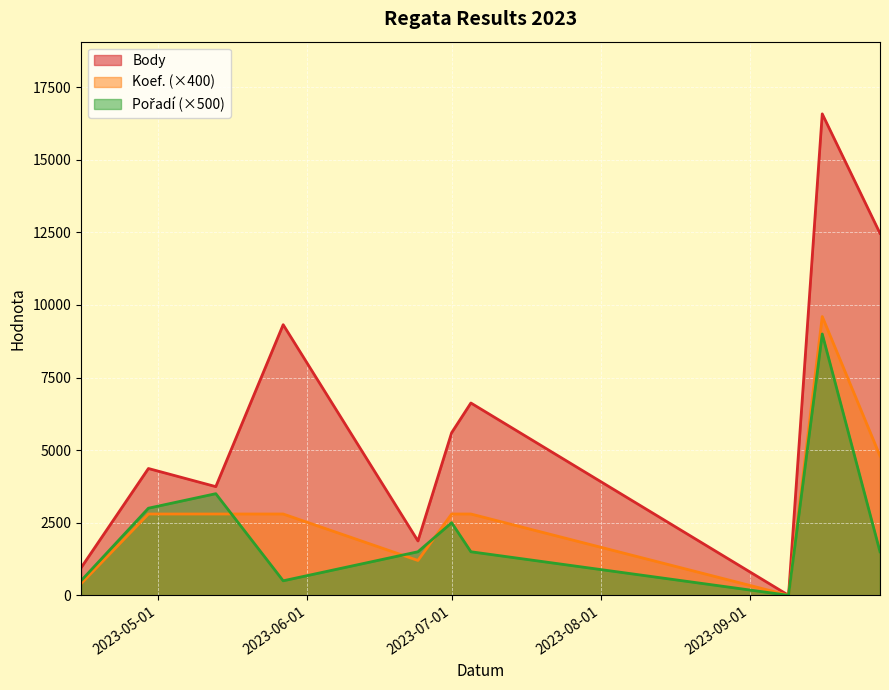

What is the highest value of the Pořadí series?

9000